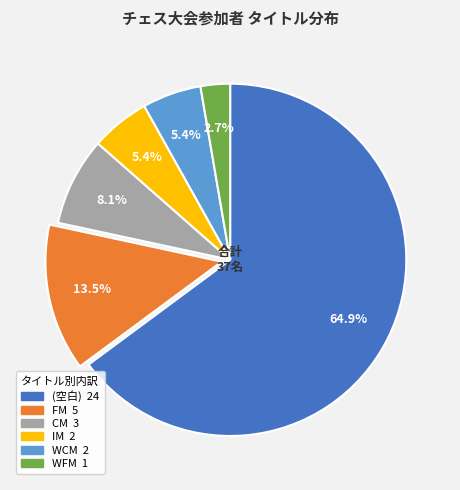

Does any single category account for the majority?

Yes